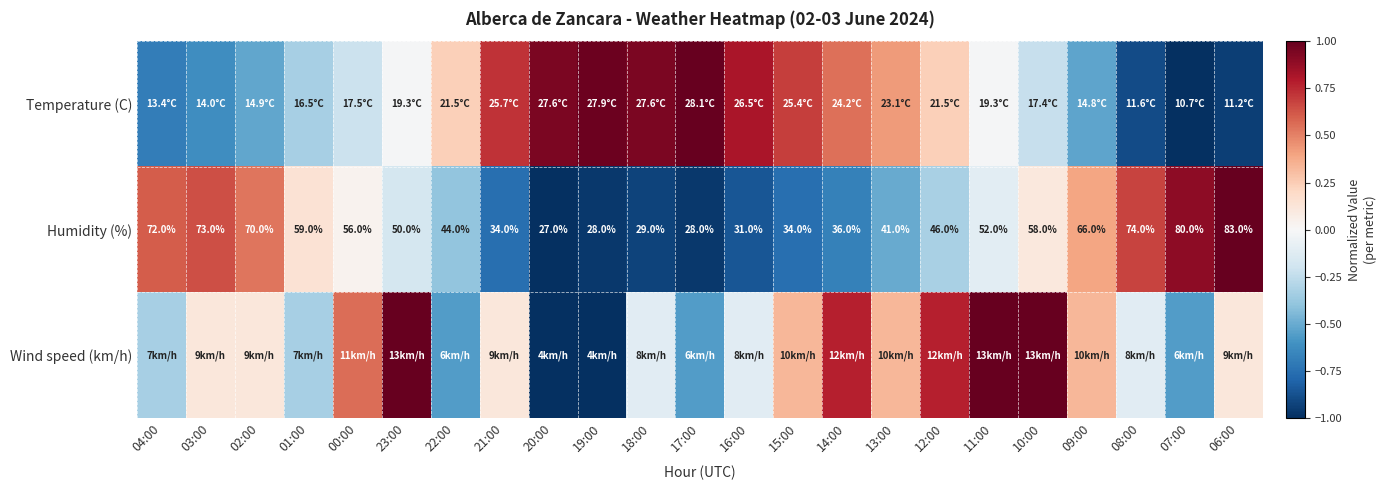

What is the average value of the Temperature (C) series?

0.1